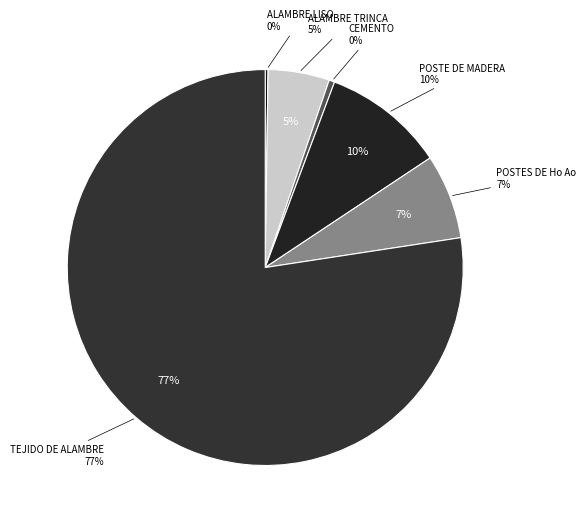

What is the majority slice?

TEJIDO DE ALAMBRE